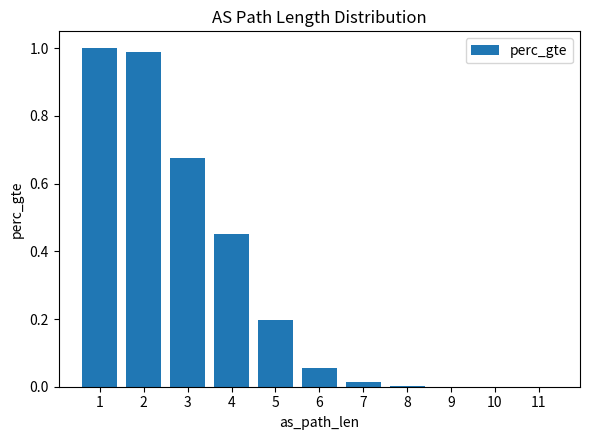

Are the bars grouped side by side (vs. stacked)?

No